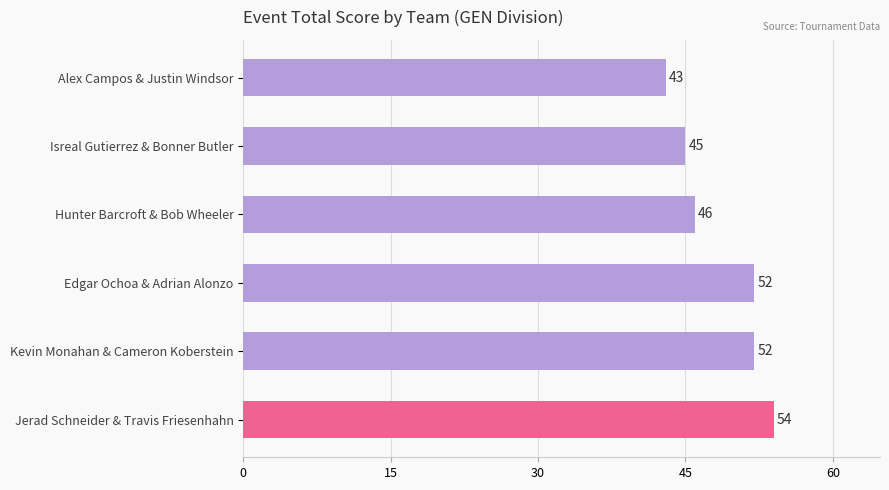

Are the bars horizontal?

Yes